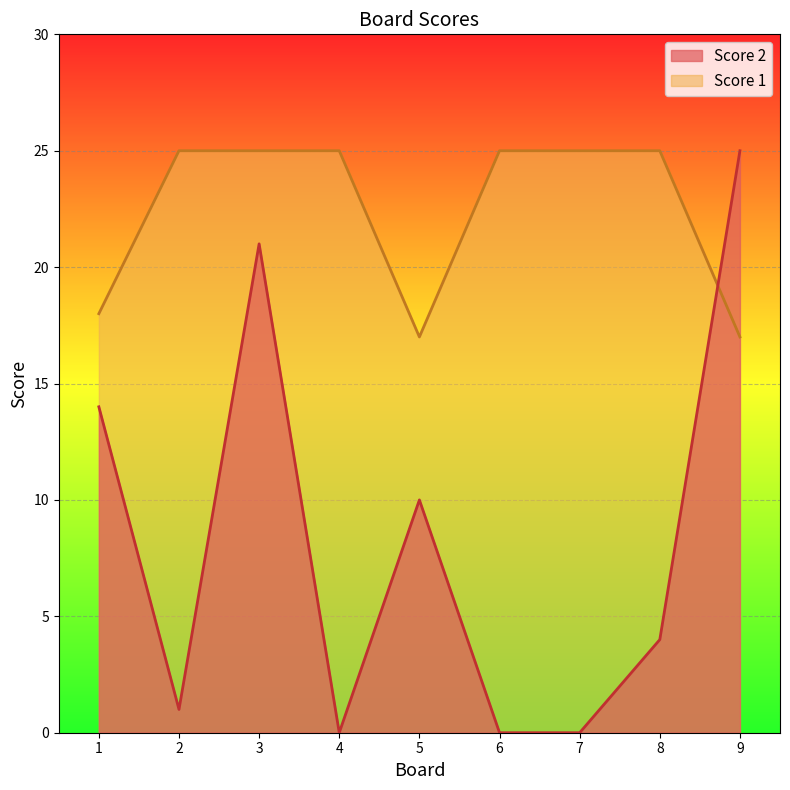

How many positive values does the Score 2 series have?

6